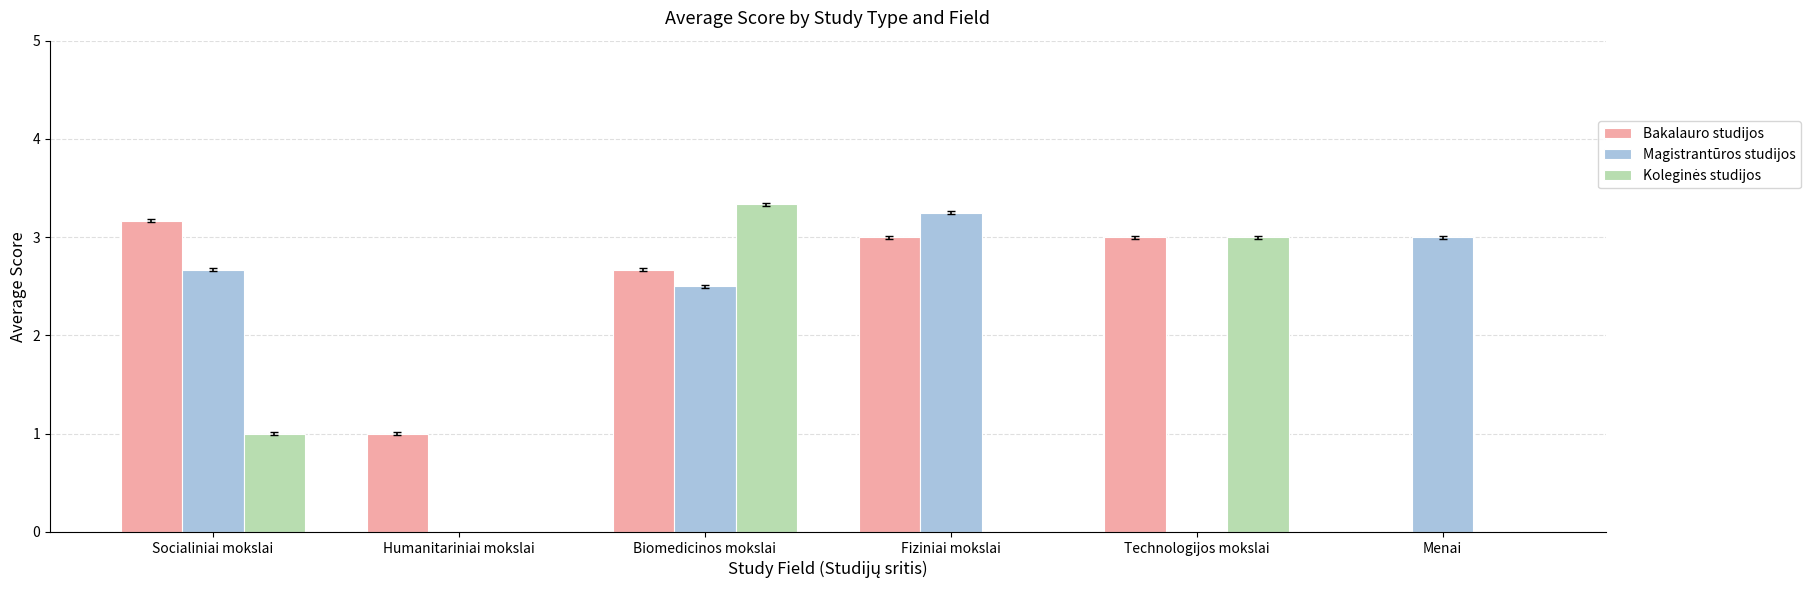

What is the sum of the Bakalauro studijos values at Humanitariniai mokslai and Menai?

1.0